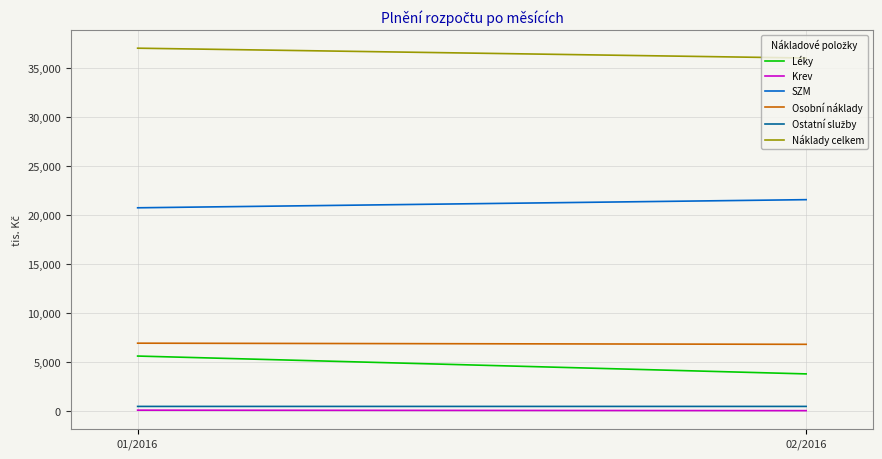

What is the approximate value of Osobní náklady at 02/2016?

6814.0